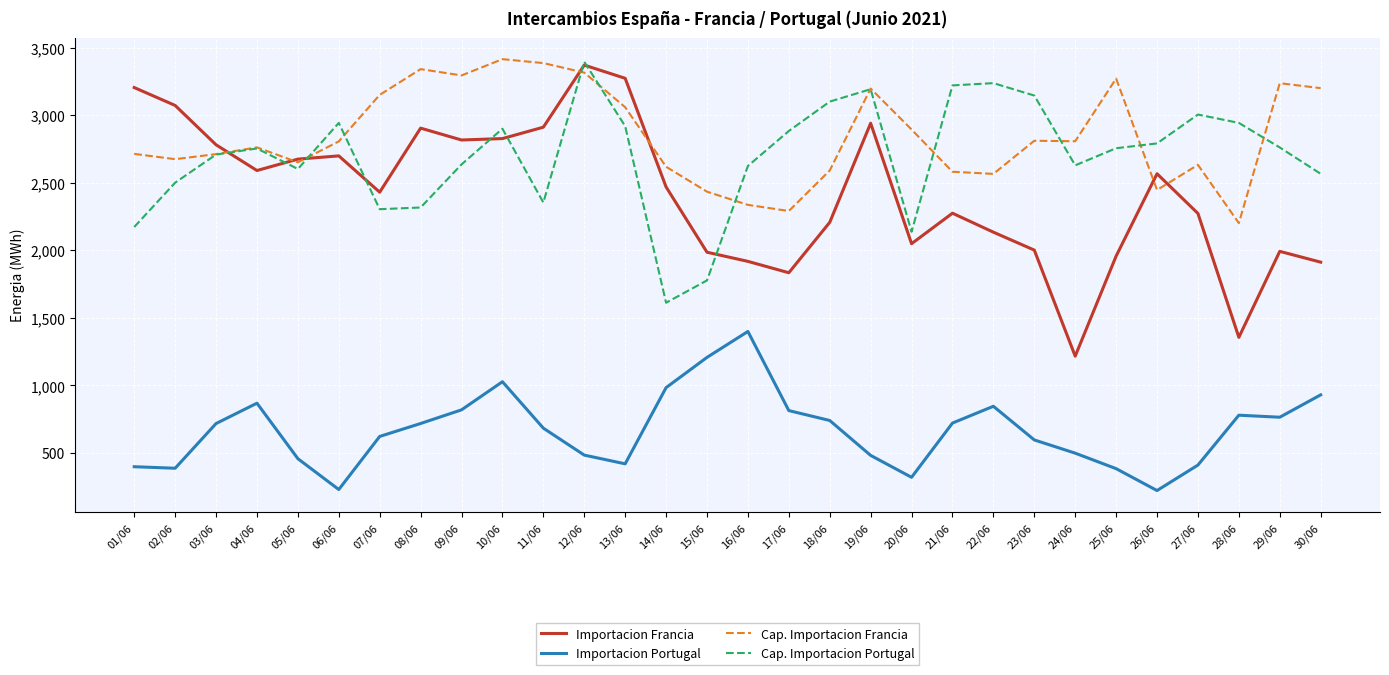

Is it true that Cap. Importacion Francia equals 3315.8 at 12/06?

True